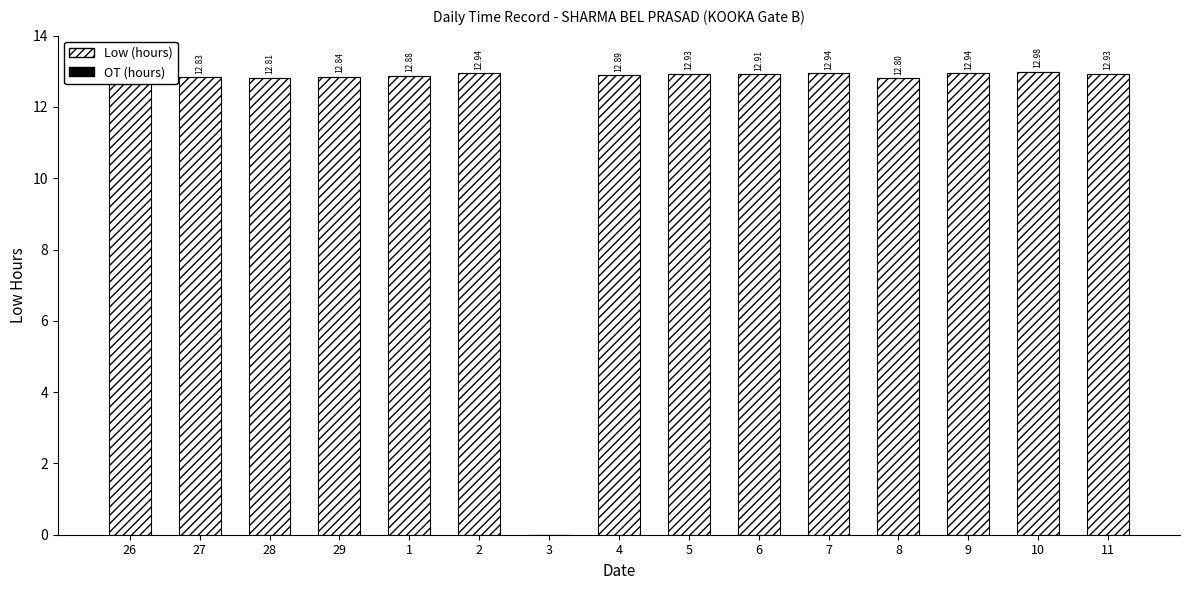

What is the sum of the values at 3 and 27?

12.8